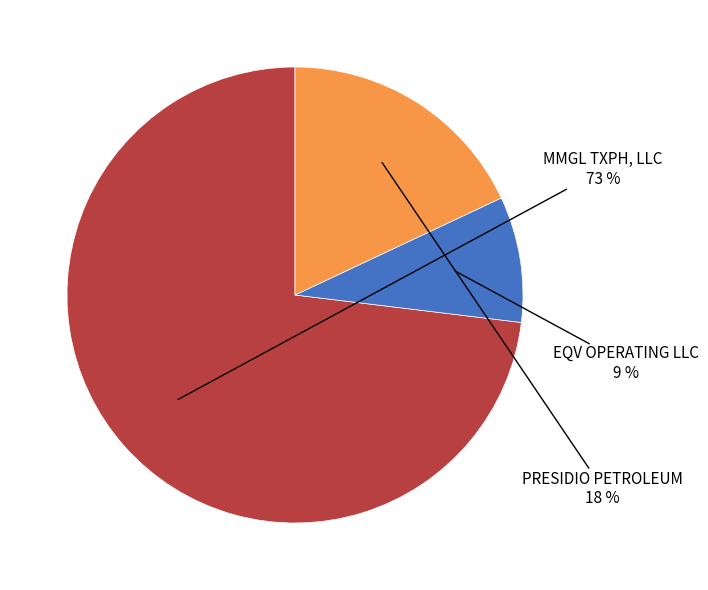

How many slices are in this pie chart?

3